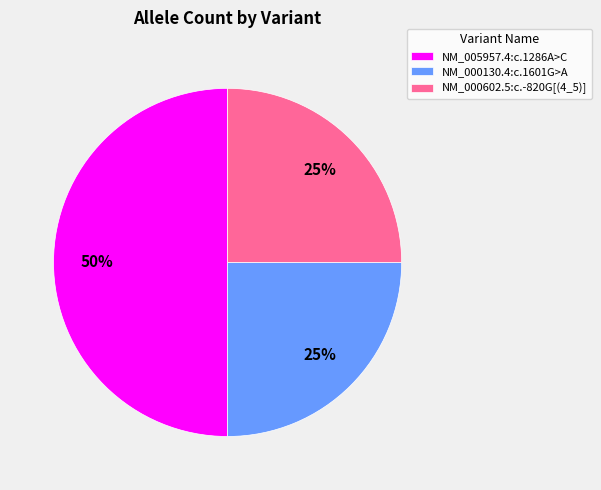

True or false: NM_000602.5:c.-820G[(4_5)] accounts for 25% of the total.

True